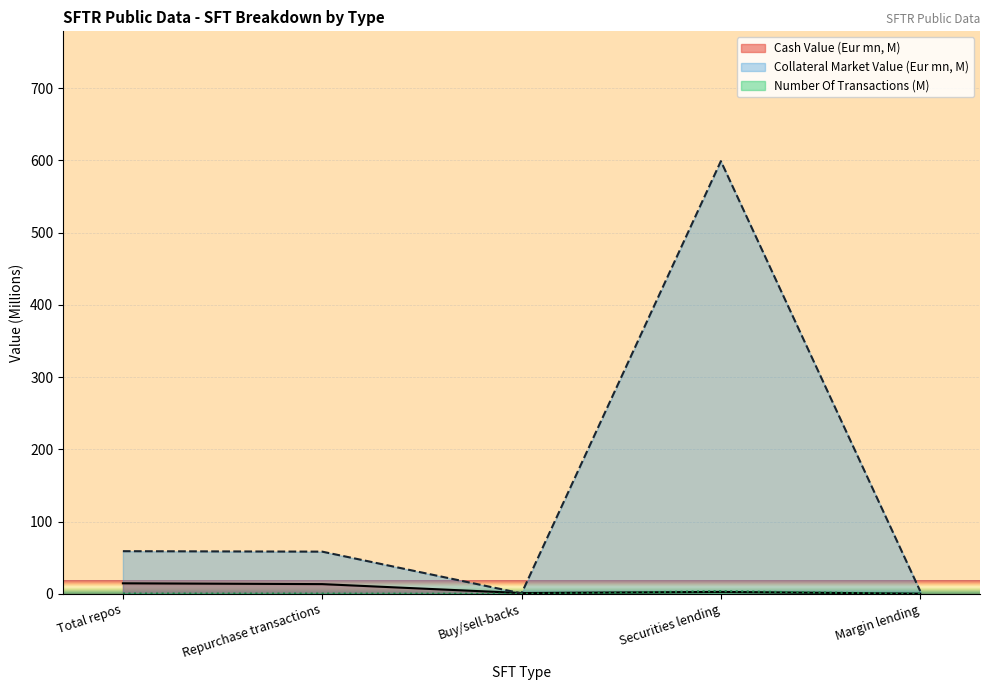

Reading left to right, list all the values displayed in this chart.

Cash Value (Eur mn): Total repos=14.6	Repurchase transactions=13.5	Buy/sell-backs=1.1	Securities lending=2.7	Margin lending=0.2
Number Of Transactions: Total repos=0.5	Repurchase transactions=0.4	Buy/sell-backs=0.0	Securities lending=3.7	Margin lending=0.1
Collateral Market Value (Eur mn): Total repos=59.1	Repurchase transactions=58.4	Buy/sell-backs=0.6	Securities lending=599.0	Margin lending=3.8